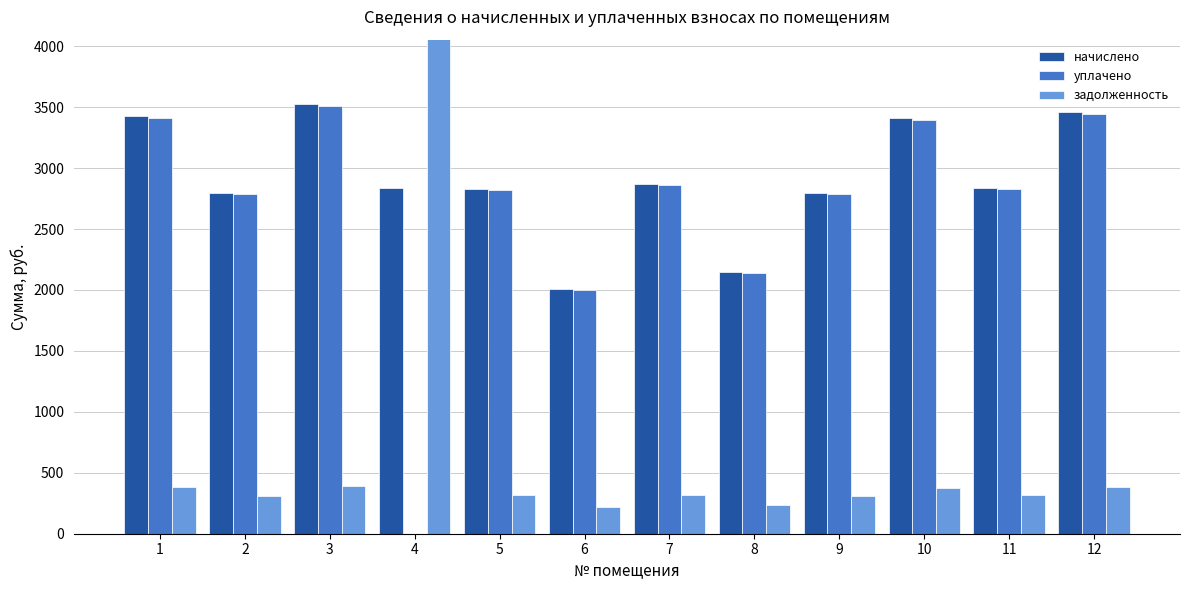

How many bars are there in total?

36